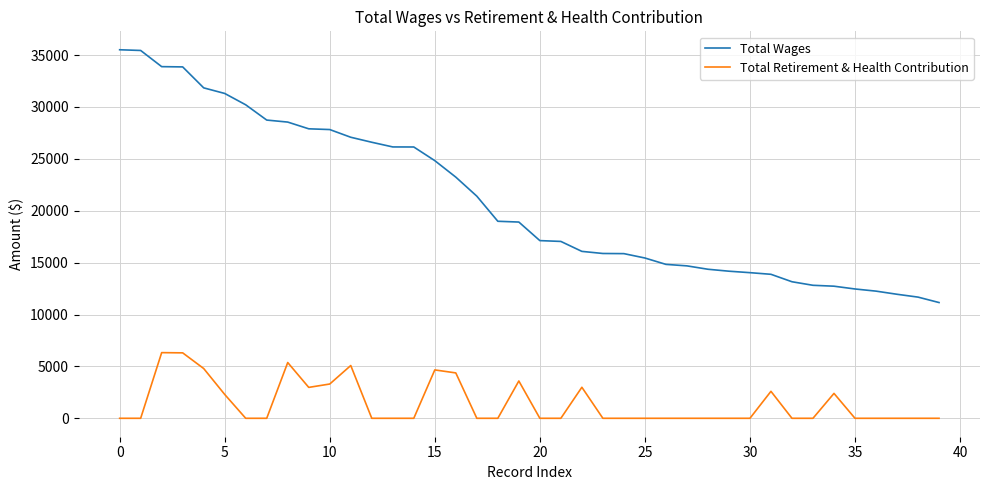

Which series has the largest total across all categories?

Total Wages